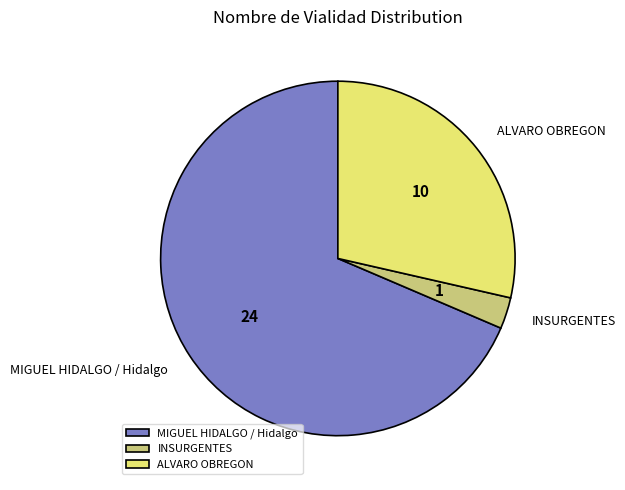

Count the number of slices in the pie.

3